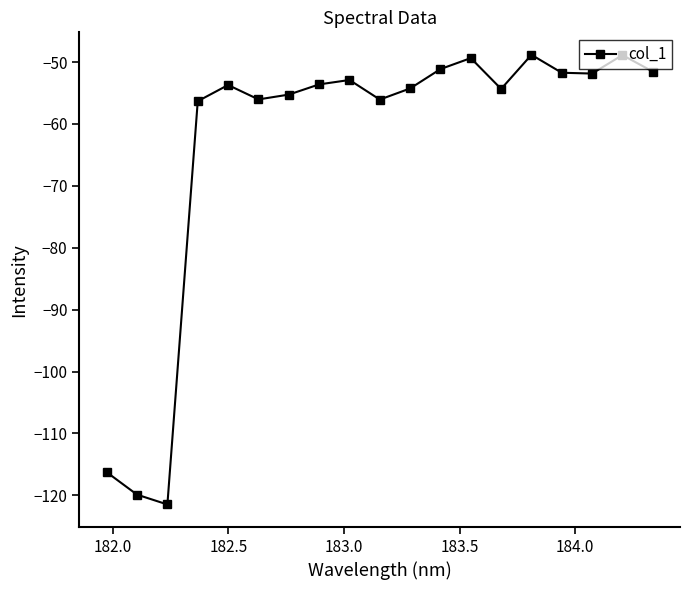

Does the chart have visible grid lines?

No